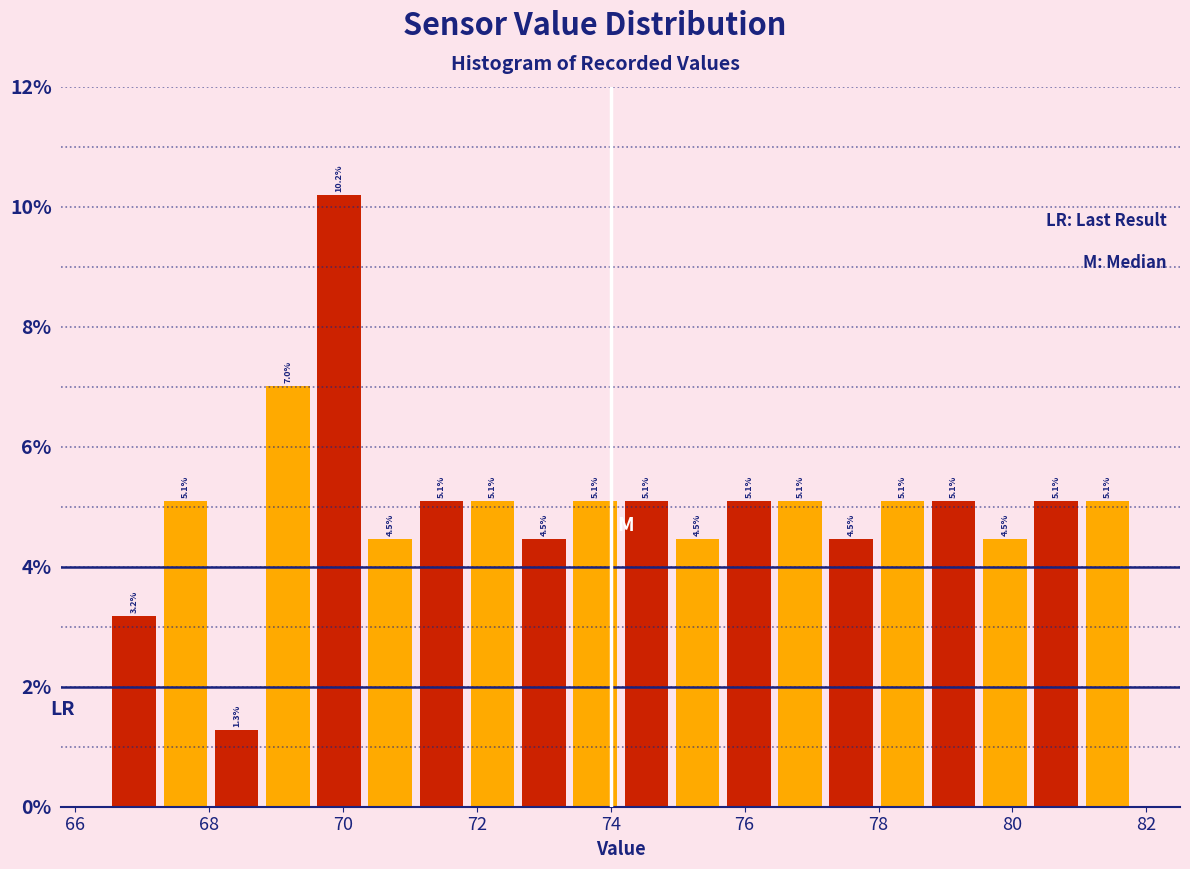

Read against the x-axis, roughly where is the centre of the tallest bar?

70.0